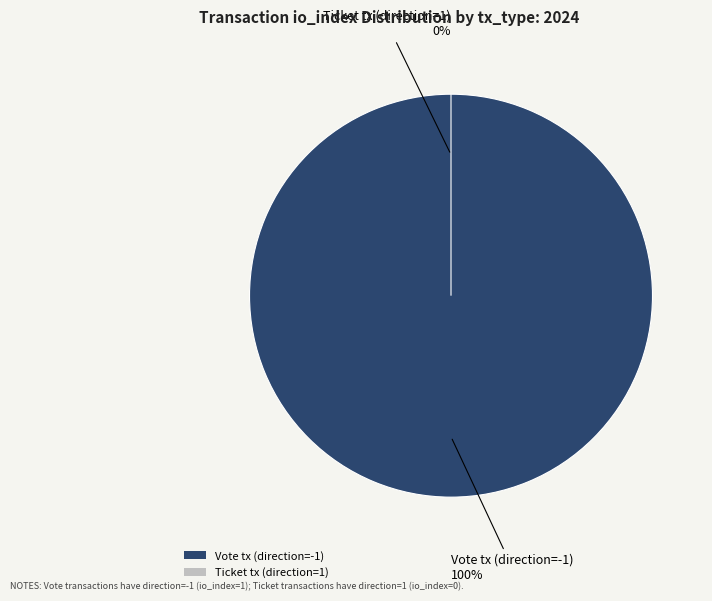

Count the number of slices in the pie.

2